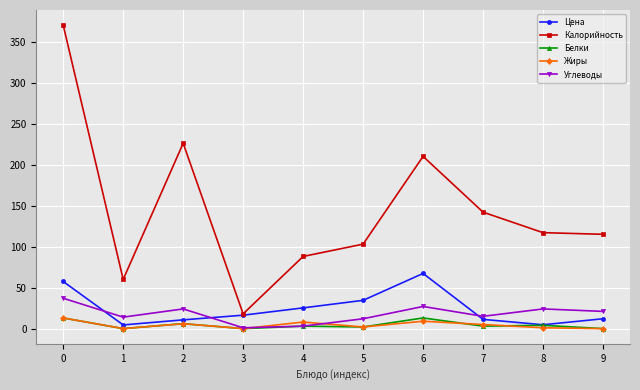

Which series has the widest spread of values?

Калорийность